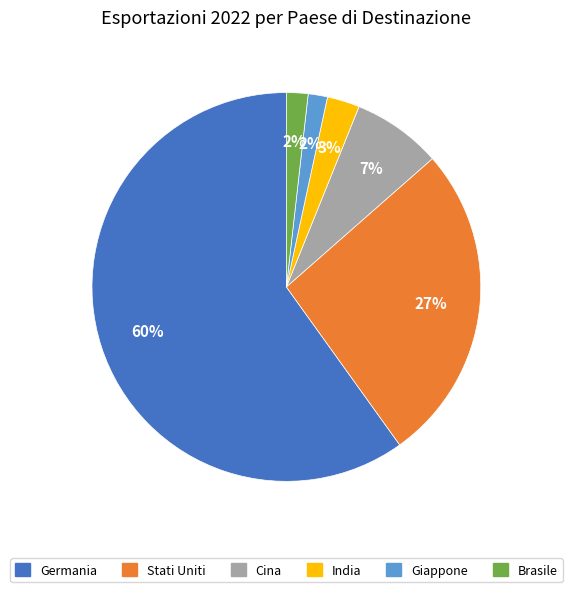

True or false: India accounts for 15% of the total.

False